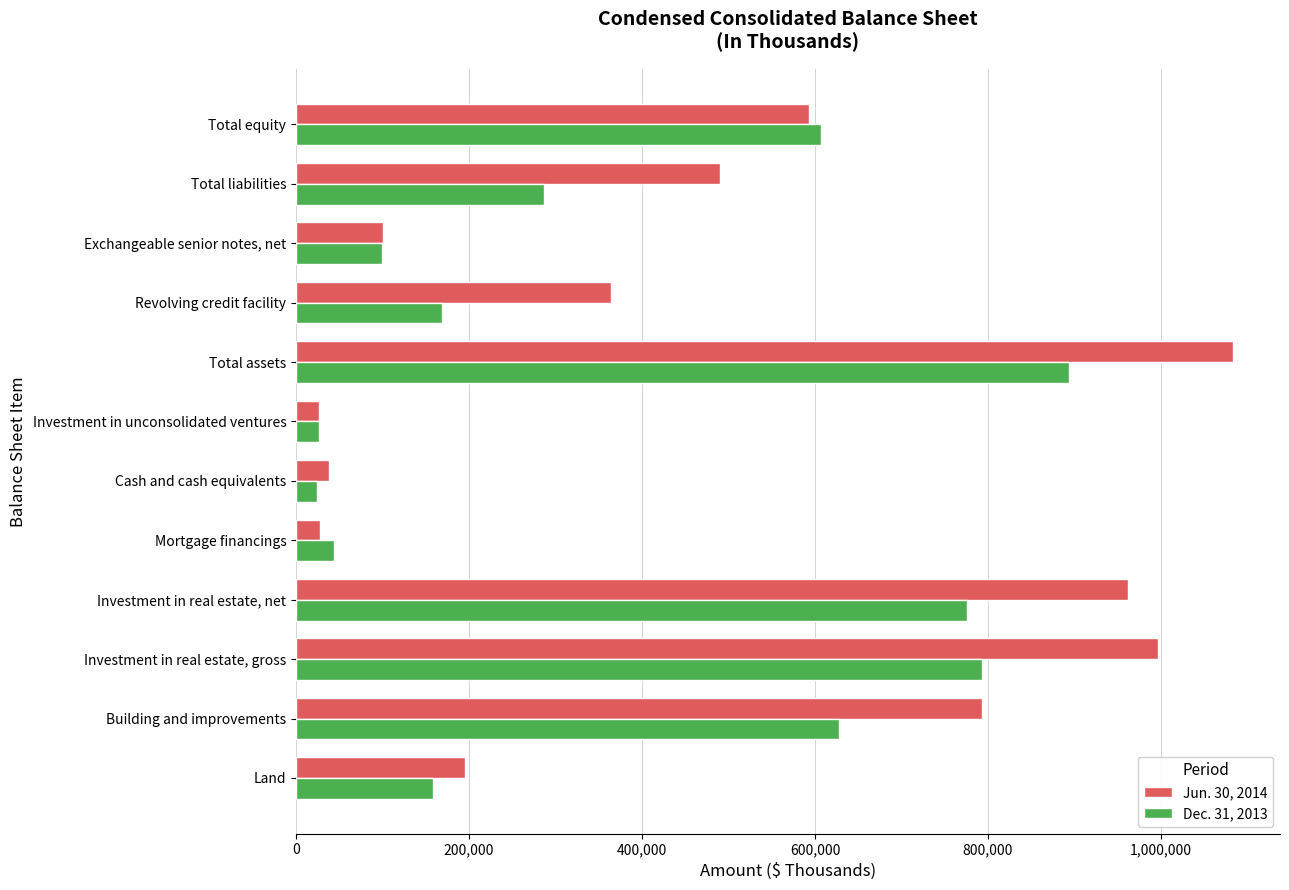

At which label is Jun. 30, 2014 closest to 554908?

Total equity